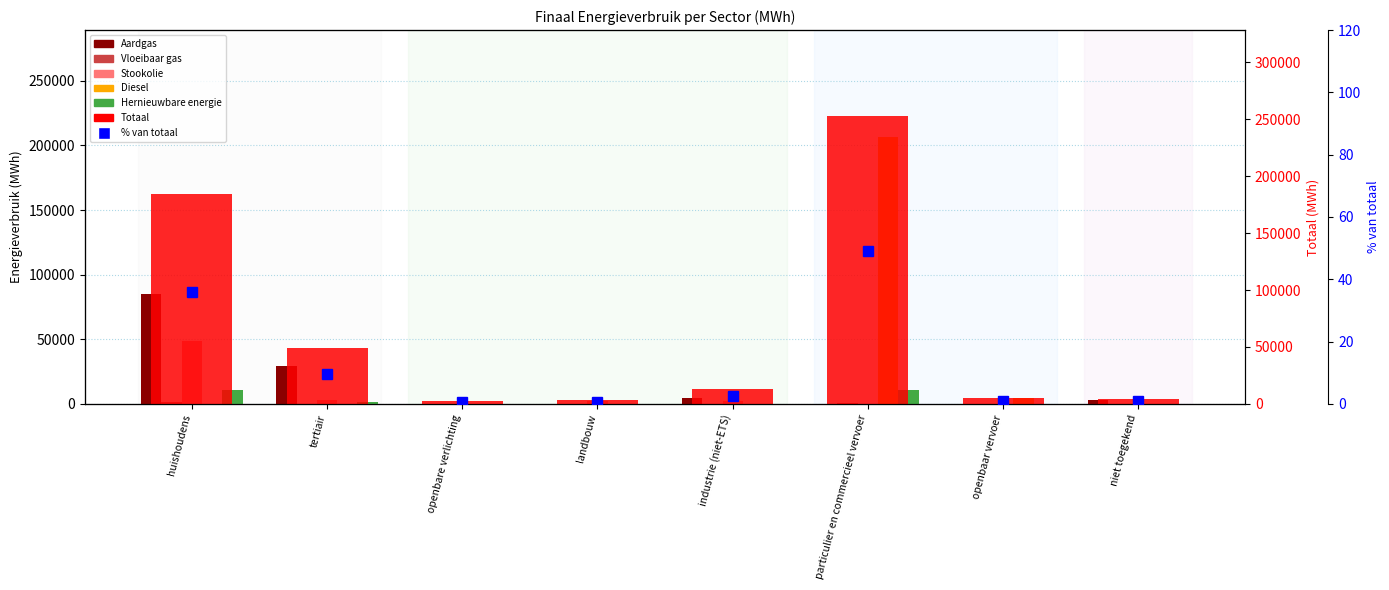

Where does the Aardgas series first go above 3268?

huishoudens